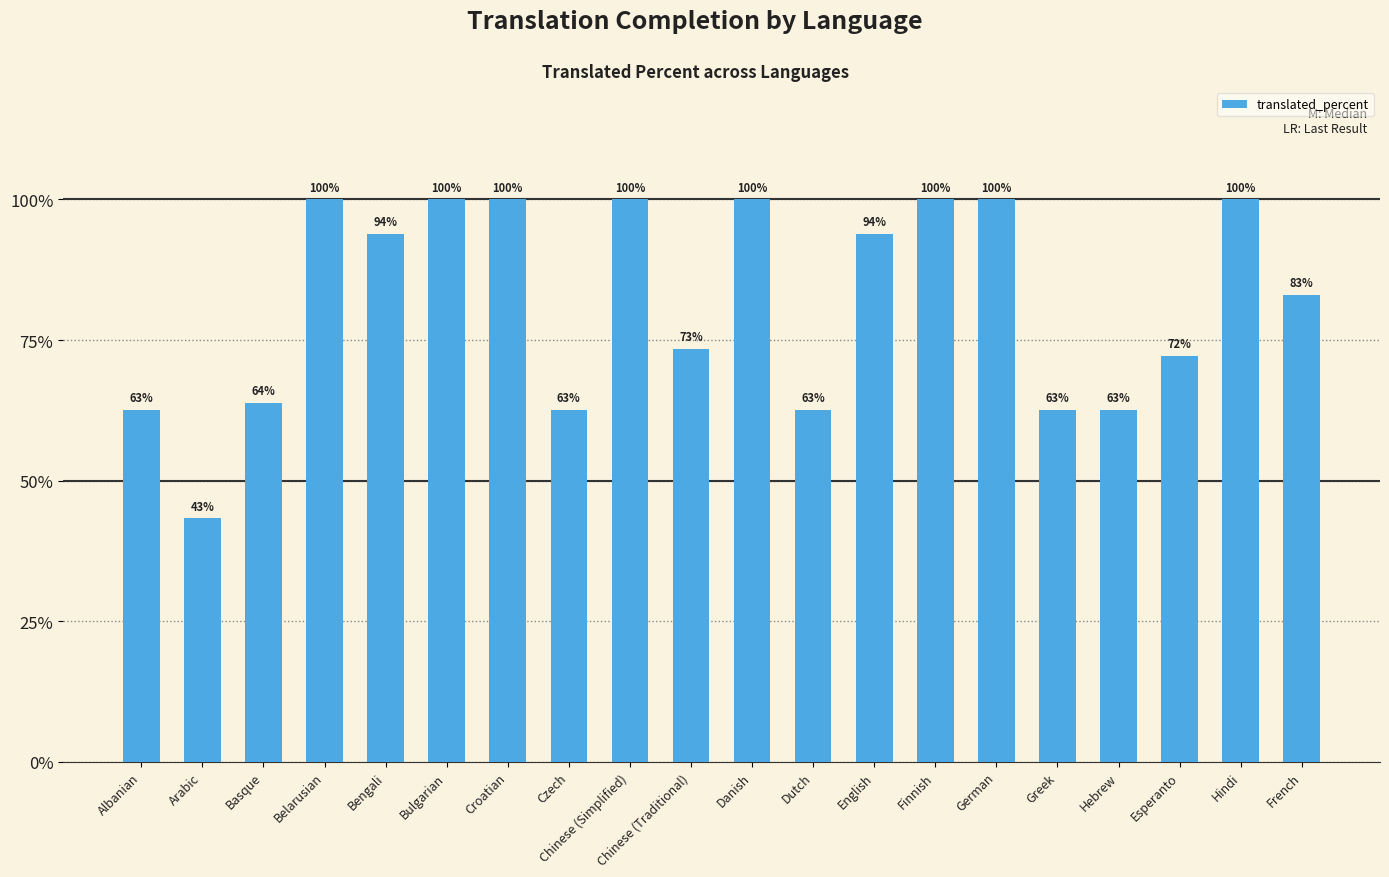

The chart shows a value of 104.4 at Basque. True or false?

False